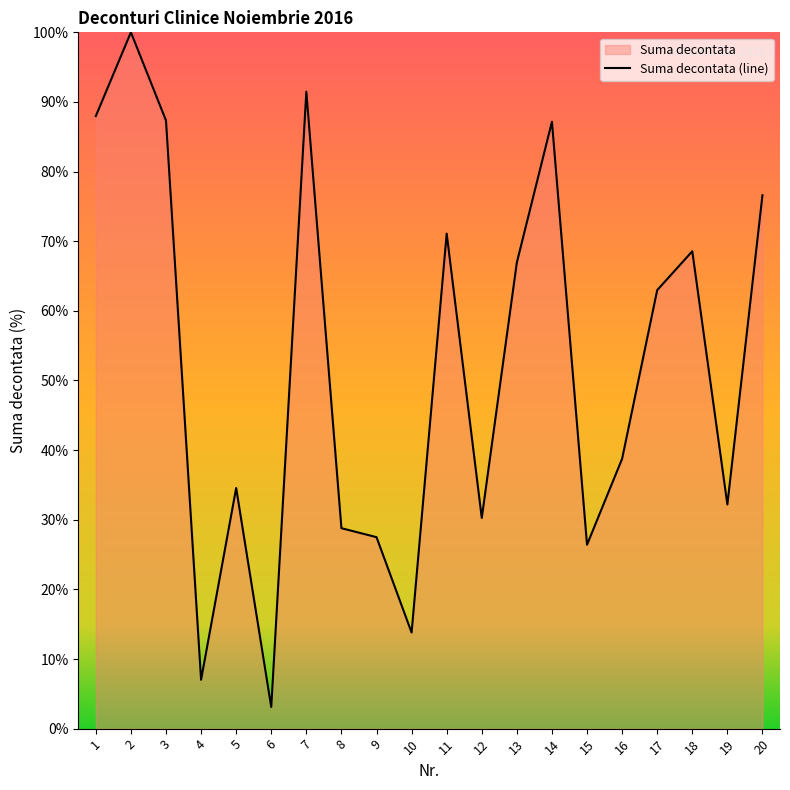

How many data points does each series have?

20